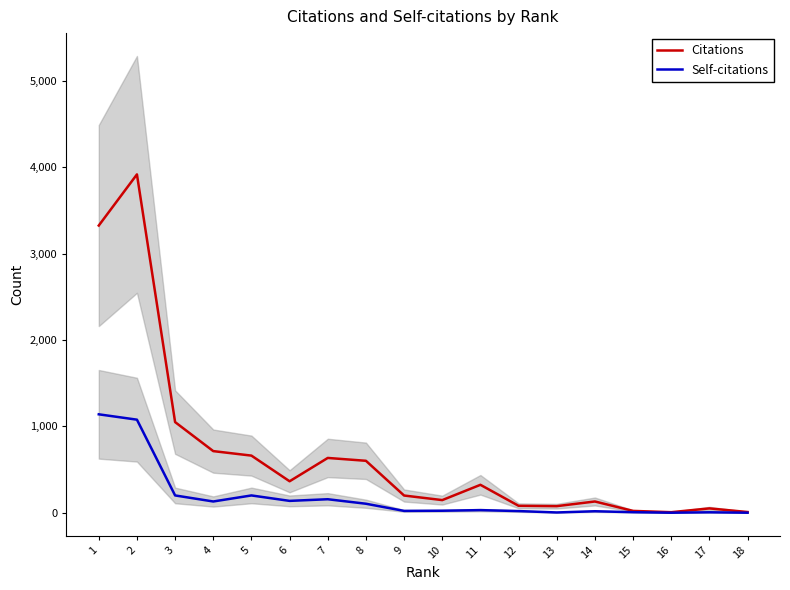

What is the value of the Self-citations point at the 6th from the left?

138